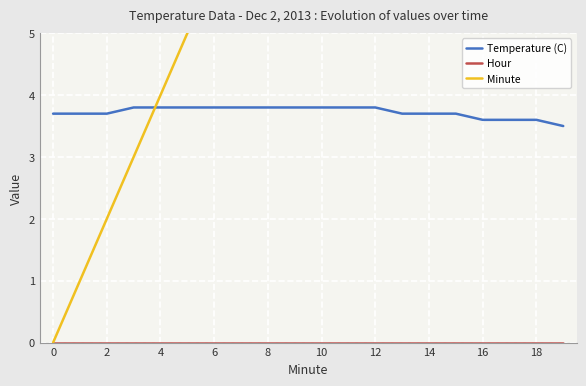

What is the difference between the maximum and minimum values in the Minute series?

19.0